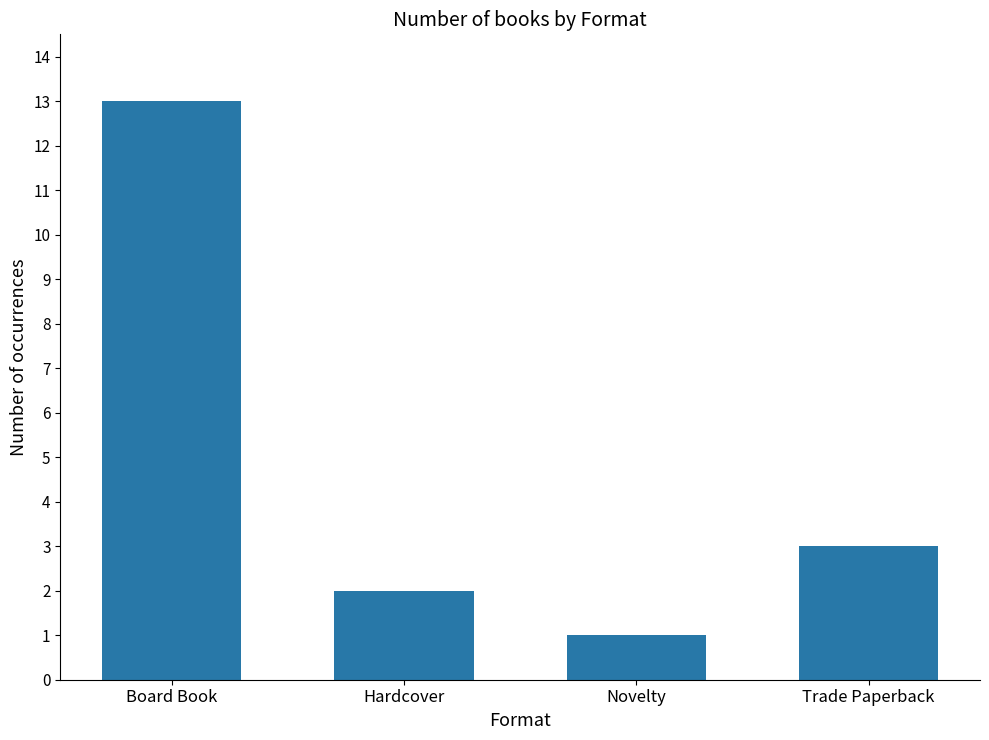

What is the average value?

5